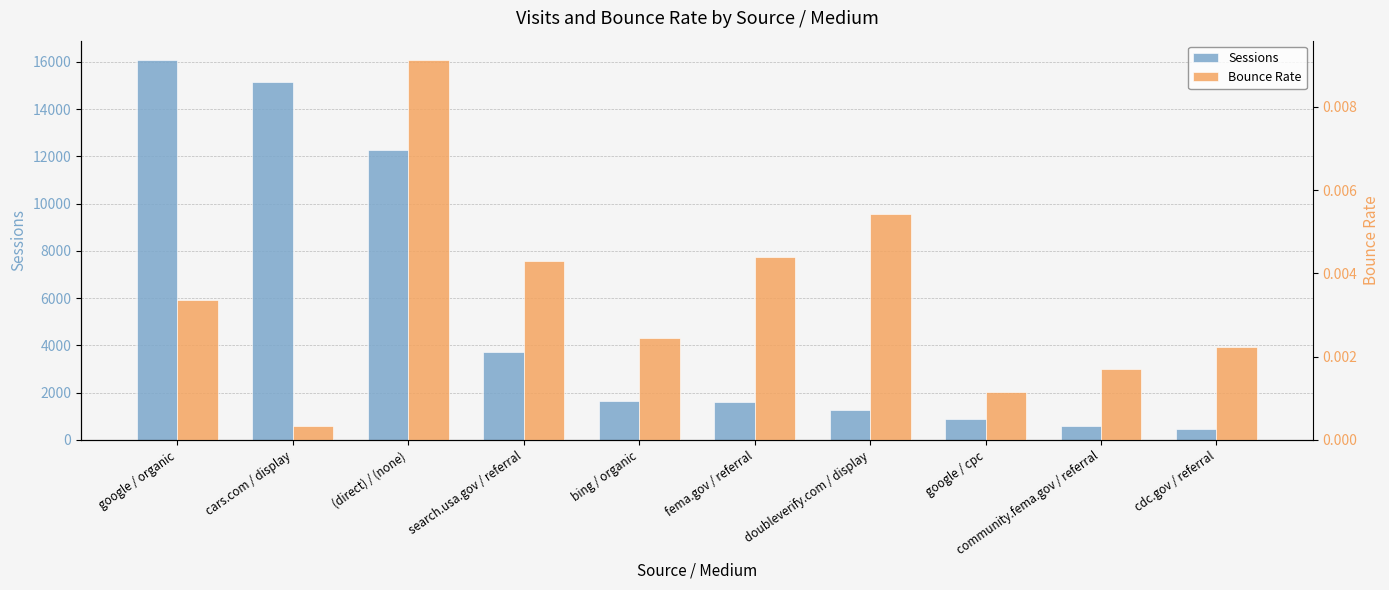

What is the label of the 7th bar from the right?

search.usa.gov / referral